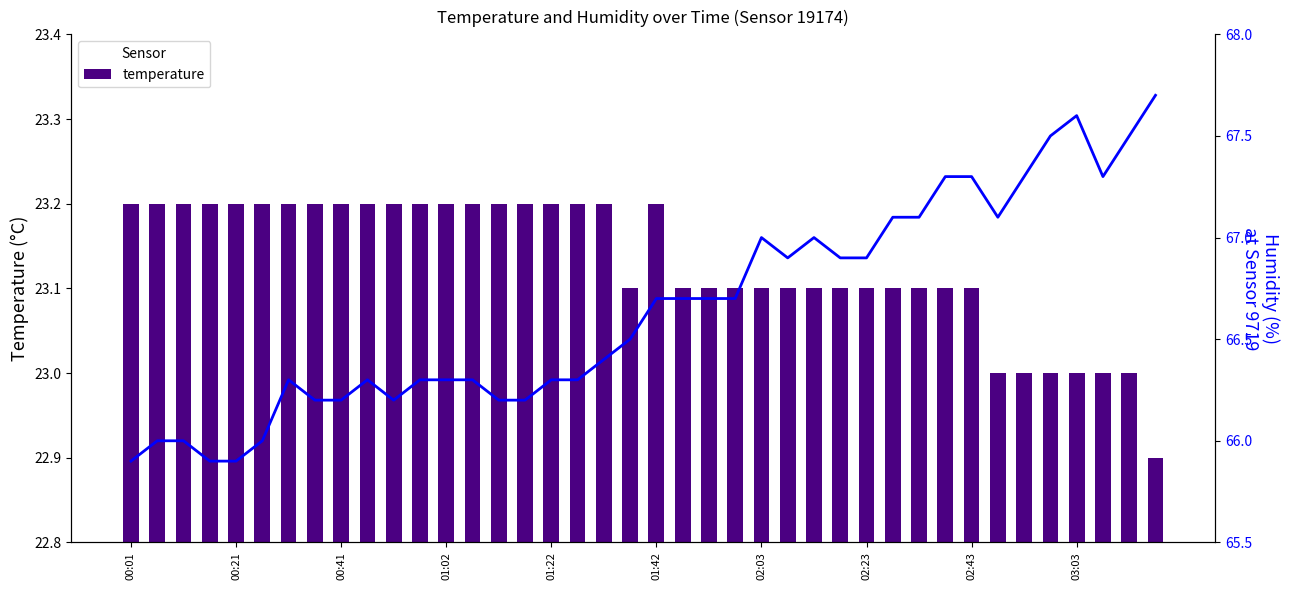

What is the total value across all series at 30?

90.2